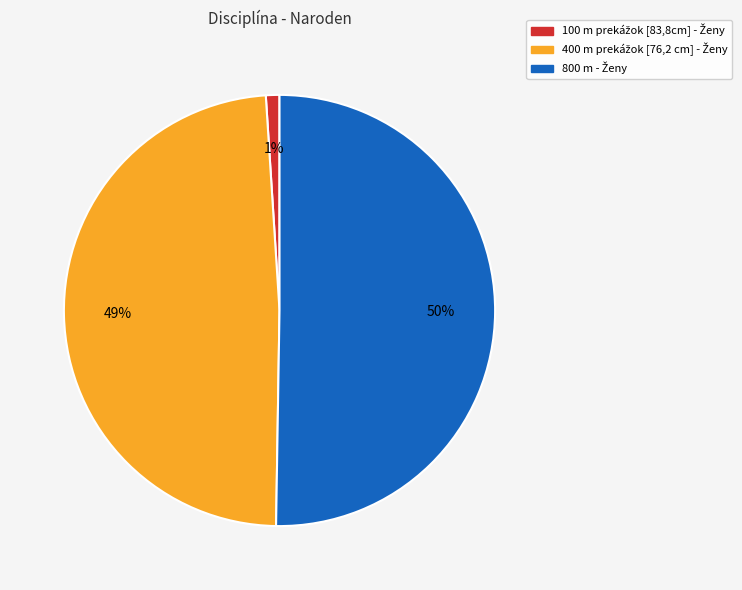

To the nearest percent, what is the difference between the largest and smallest slice percentages?

49%